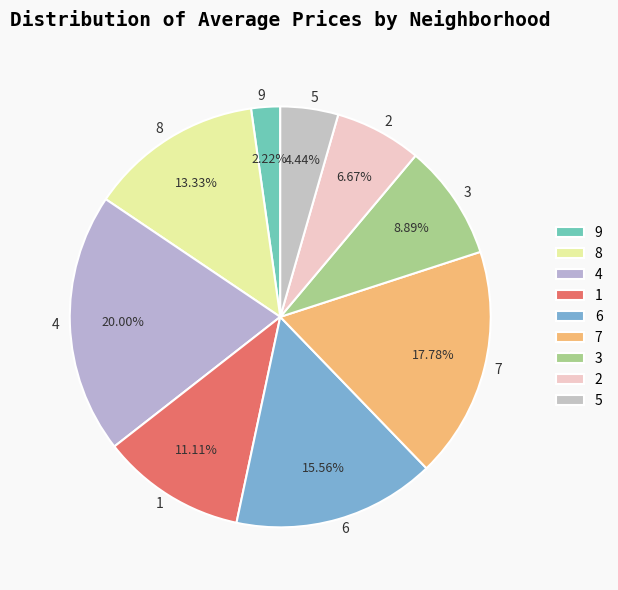

Count the number of slices in the pie.

9